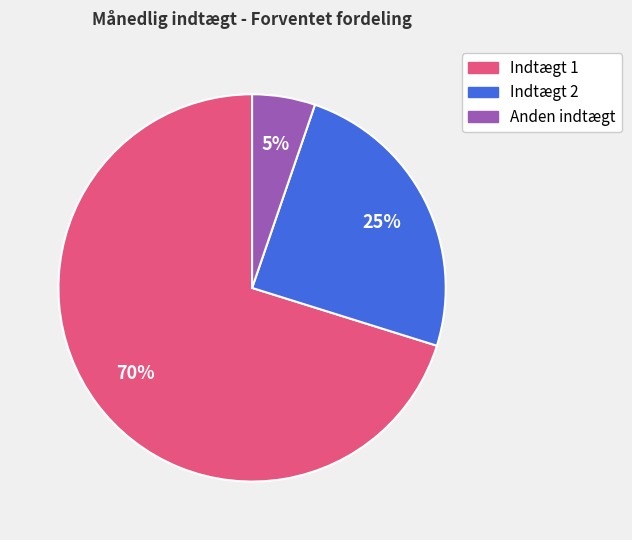

Is the sum of Indtægt 2 and Indtægt 1 greater than half?

Yes